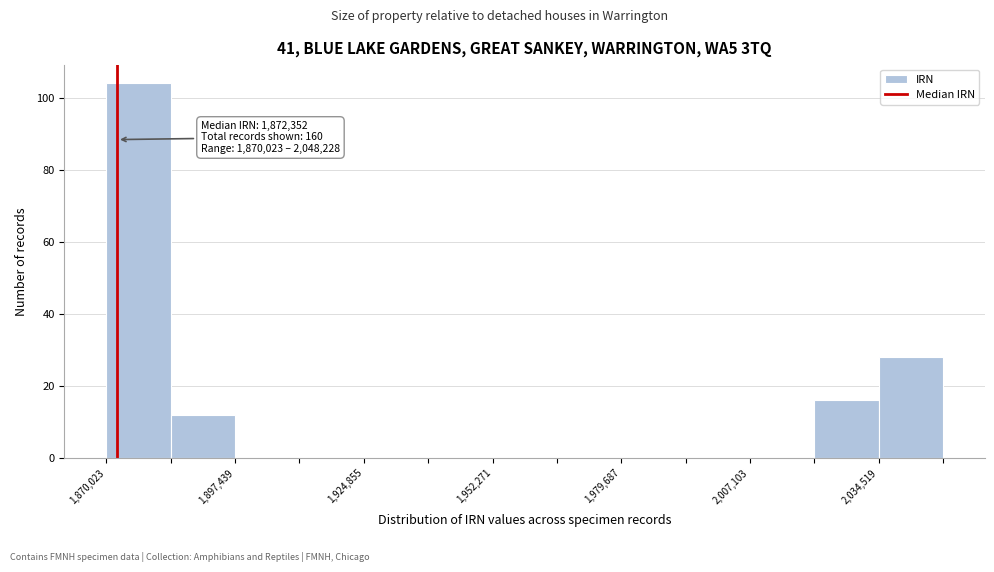

Read against the x-axis, roughly where is the centre of the tallest bar?

1875000